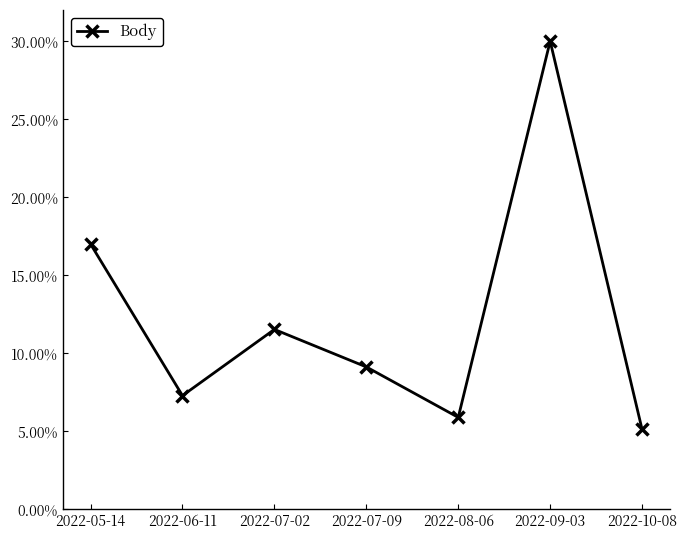

Does the chart have visible grid lines?

No